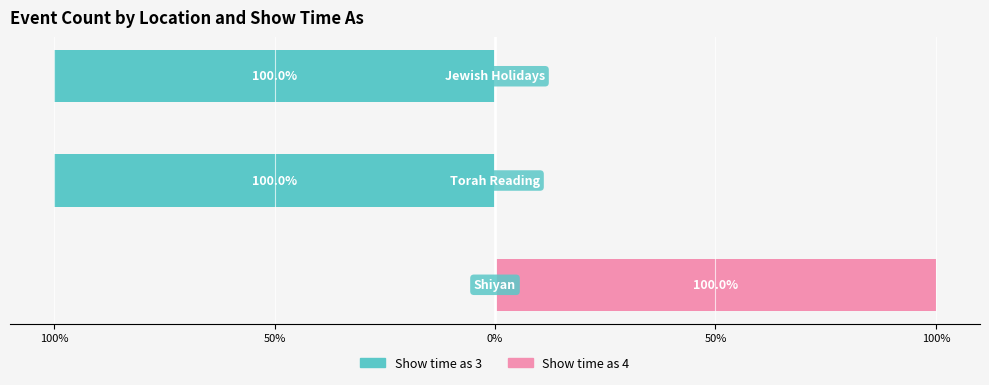

Does the chart contain stacked bars?

No